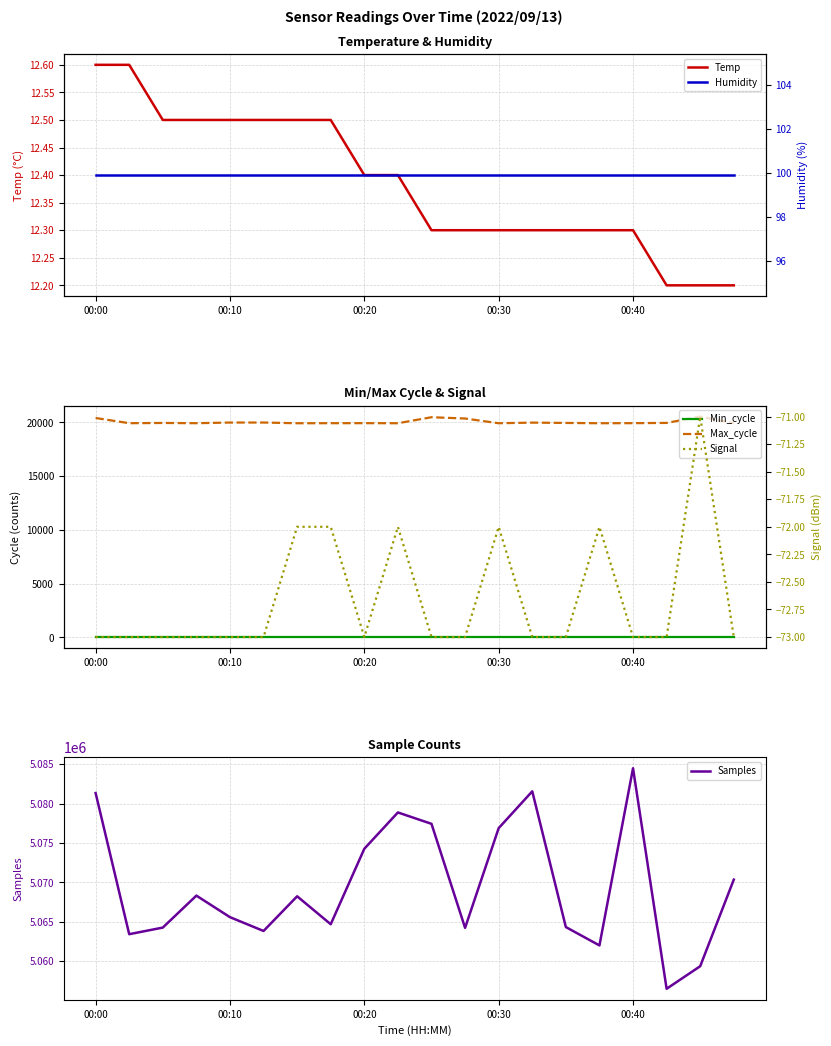

What is the value of the Min_cycle point at the 17th from the left?

28.0